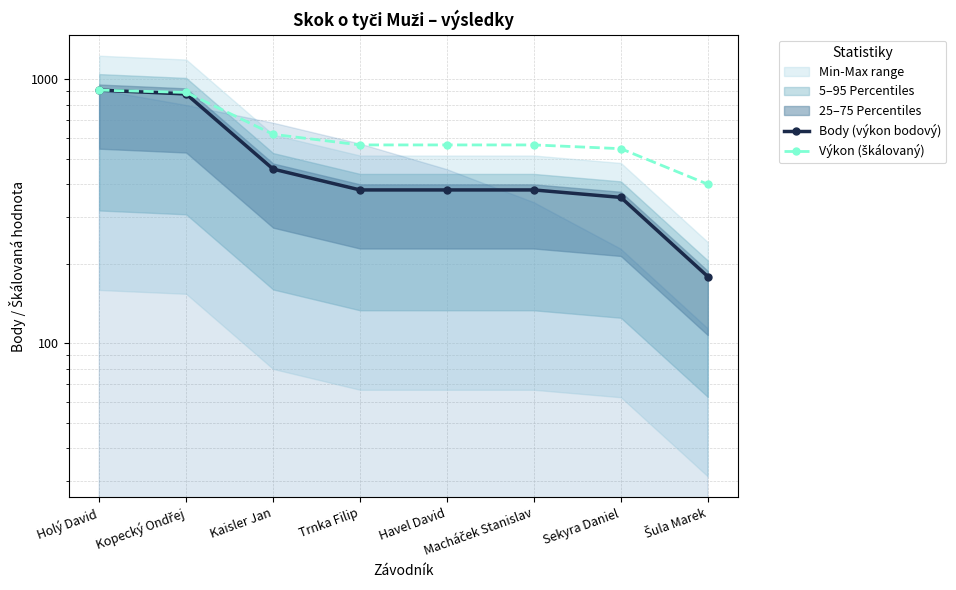

Where does the Body (výkon bodový) series first go above 381?

Holý David